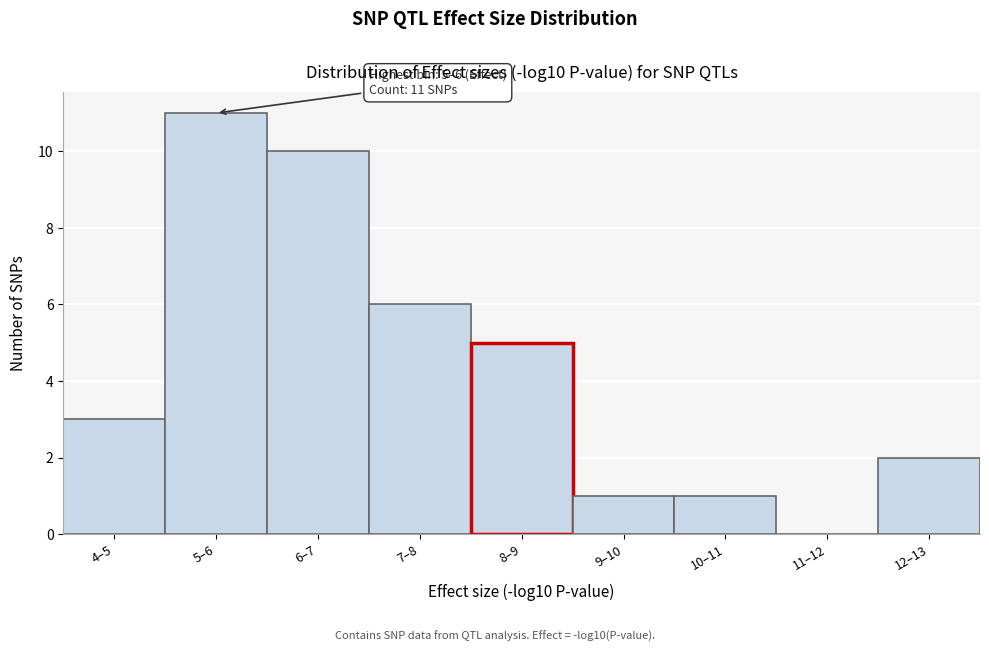

Reading right to left, extract all data points from this chart.

12–13=2	11–12=0	10–11=1	9–10=1	8–9=5	7–8=6	6–7=10	5–6=11	4–5=3